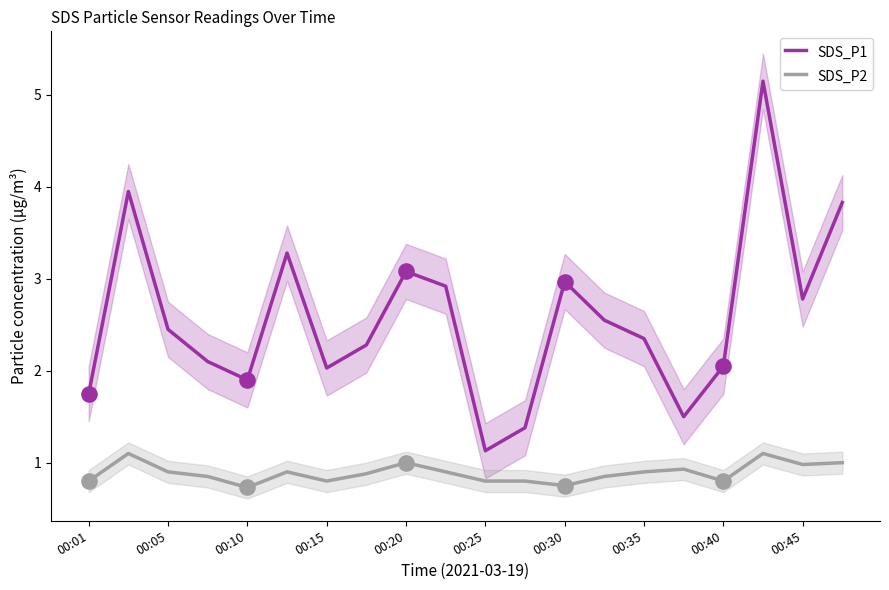

What are all the series names shown in the legend?

SDS_P1, SDS_P2